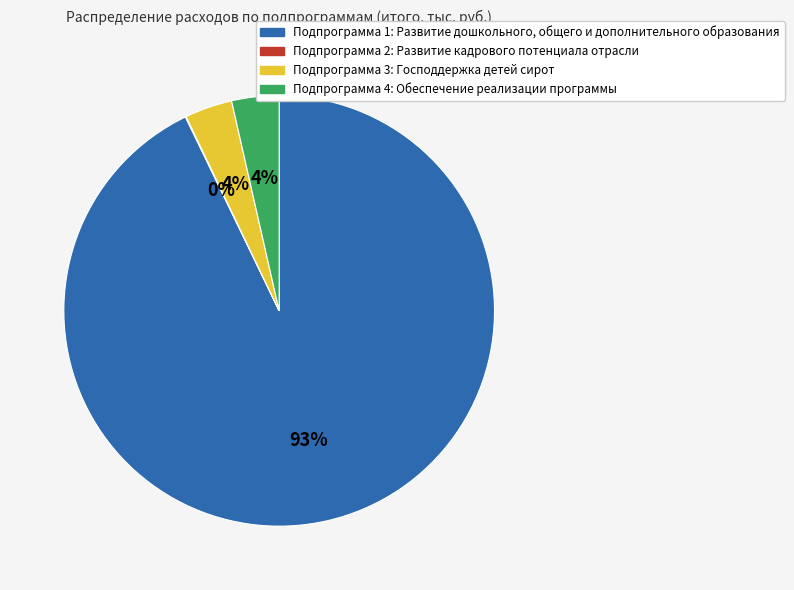

To the nearest percent, what is the average slice percentage?

25%